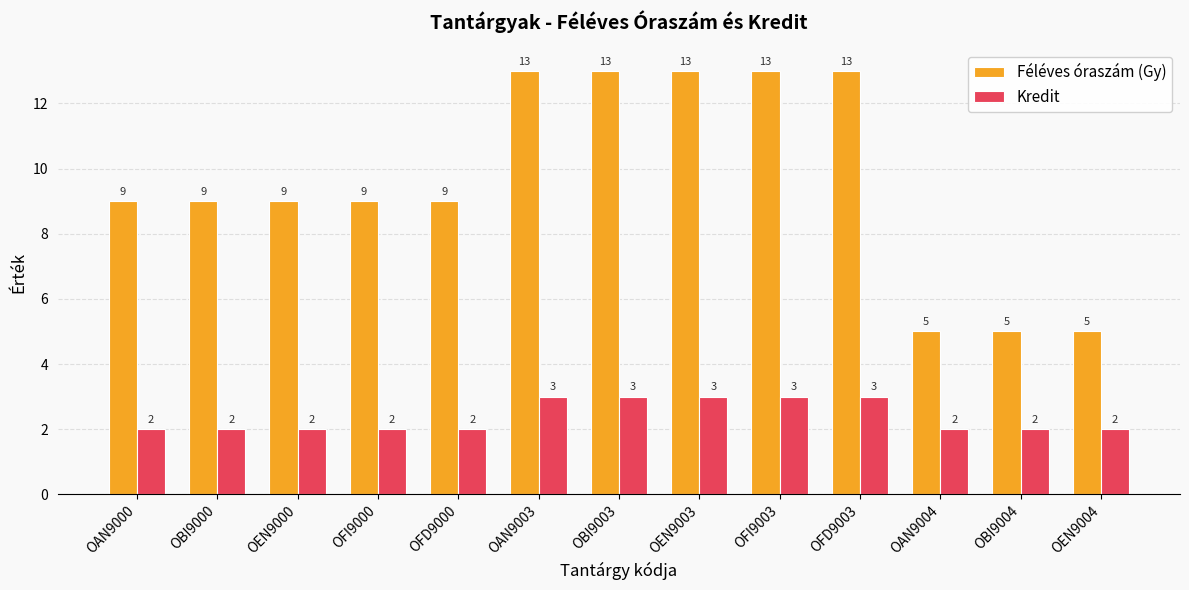

What is the highest value of the Féléves óraszám (Gy) series?

13